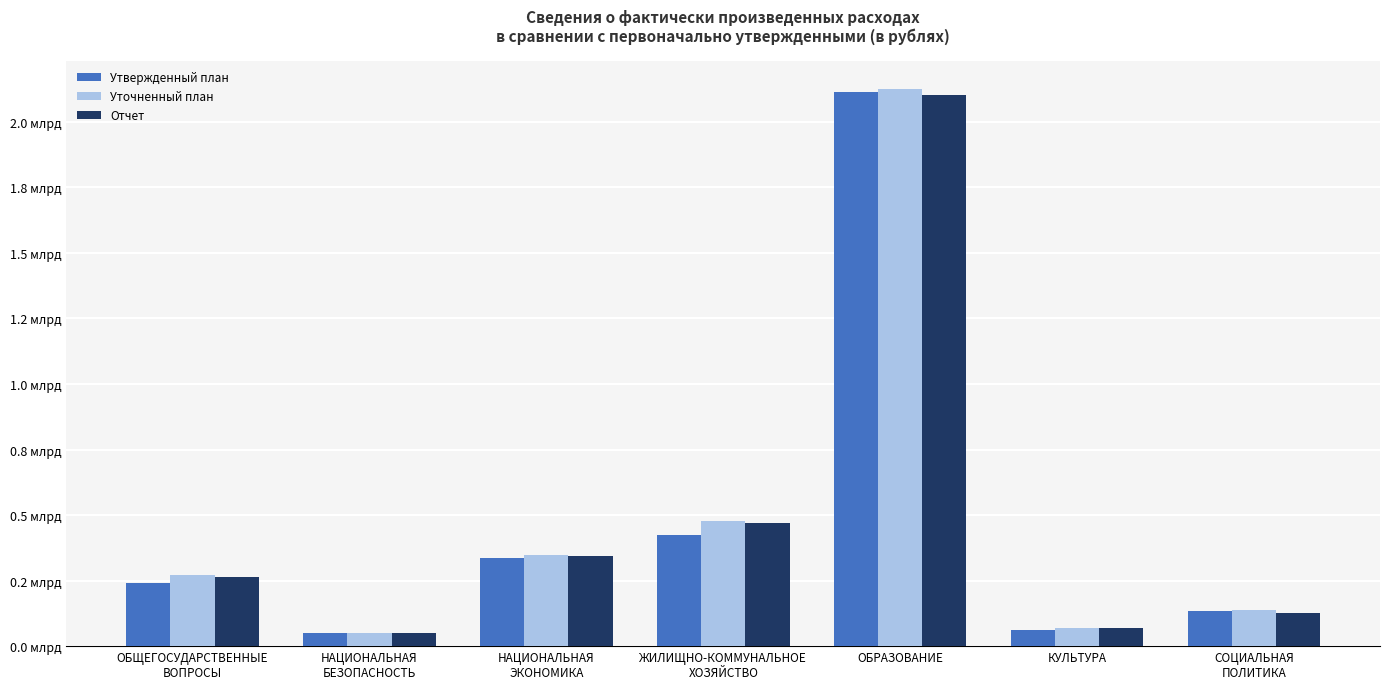

What are all the series names shown in the legend?

Утвержденный план, Уточненный план, Отчет